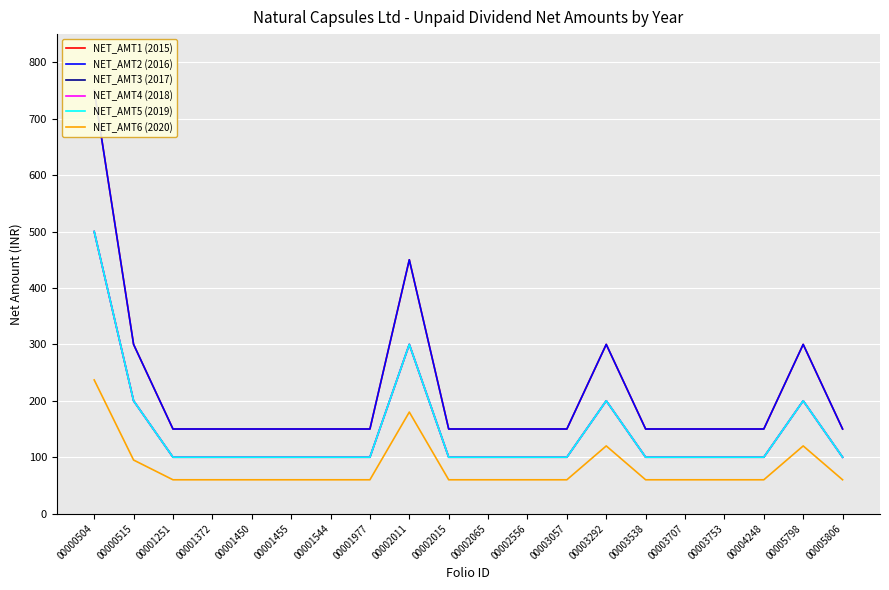

List the series in order of their peak value, lowest first.

NET_AMT6 (2020), NET_AMT3 (2017), NET_AMT4 (2018), NET_AMT5 (2019), NET_AMT1 (2015), NET_AMT2 (2016)